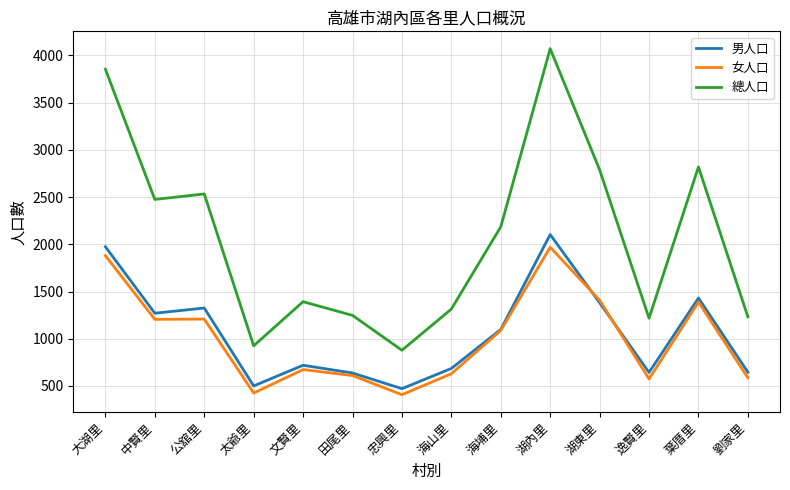

At 海山里, list the series in order from largest to smallest.

總人口, 男人口, 女人口